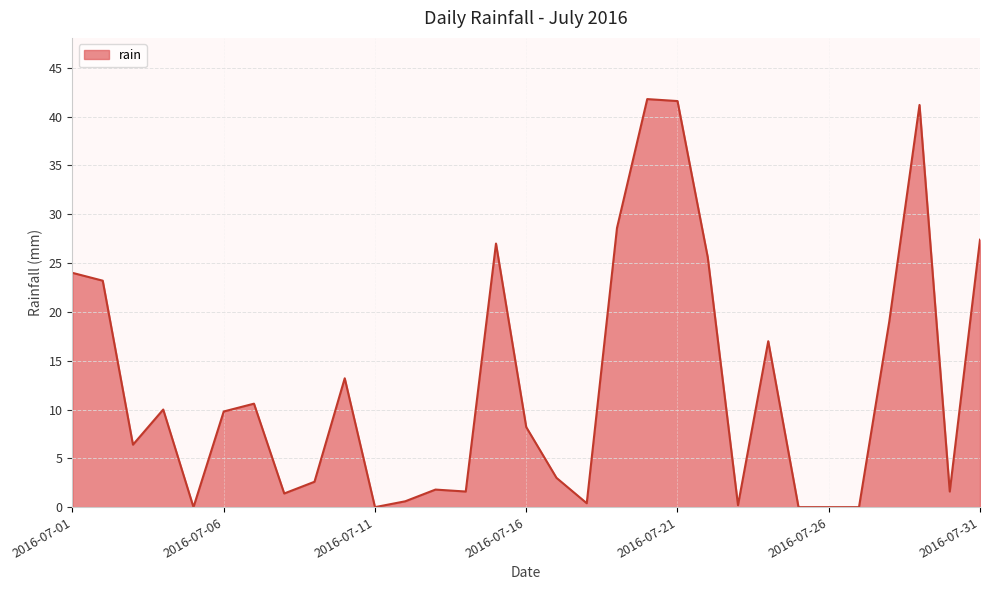

What is the average value?

12.5